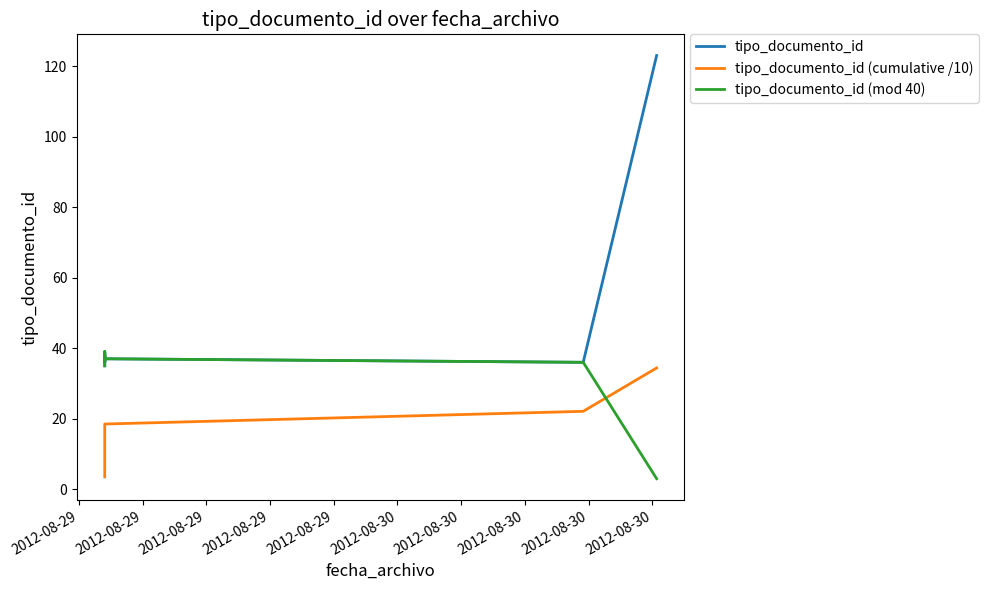

What is the value of the tipo_documento_id (cumulative /10) point at the 1st from the left?

3.5